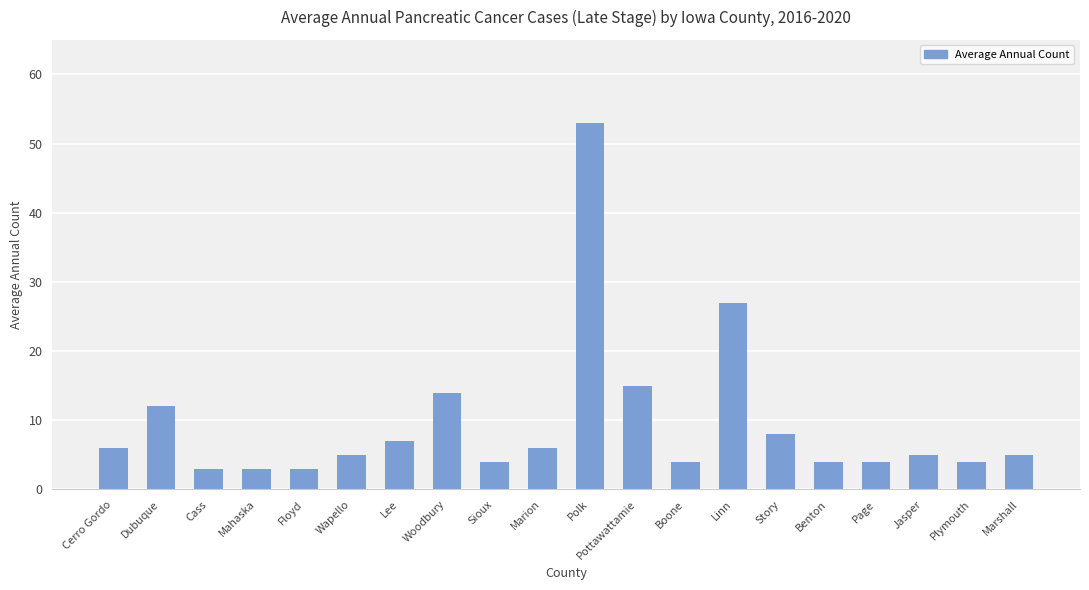

What is the approximate value at Cerro Gordo?

6